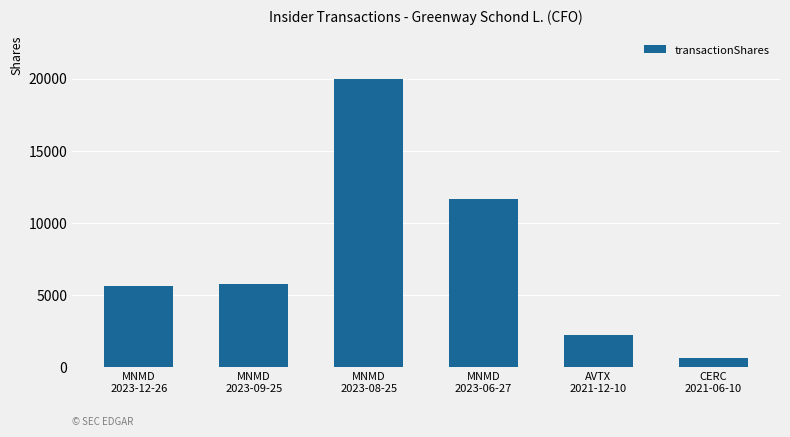

What is the smallest value displayed?

652